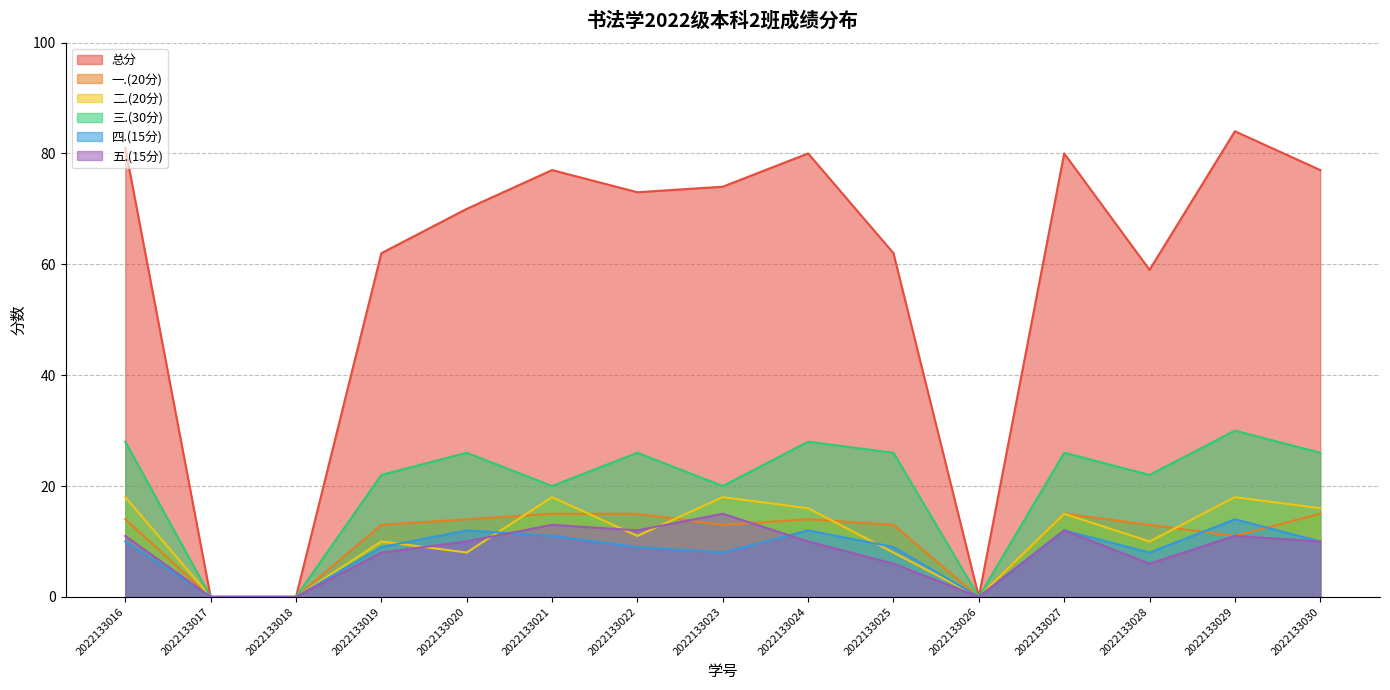

Where does the 五.(15分) series first go above 10?

2022133016